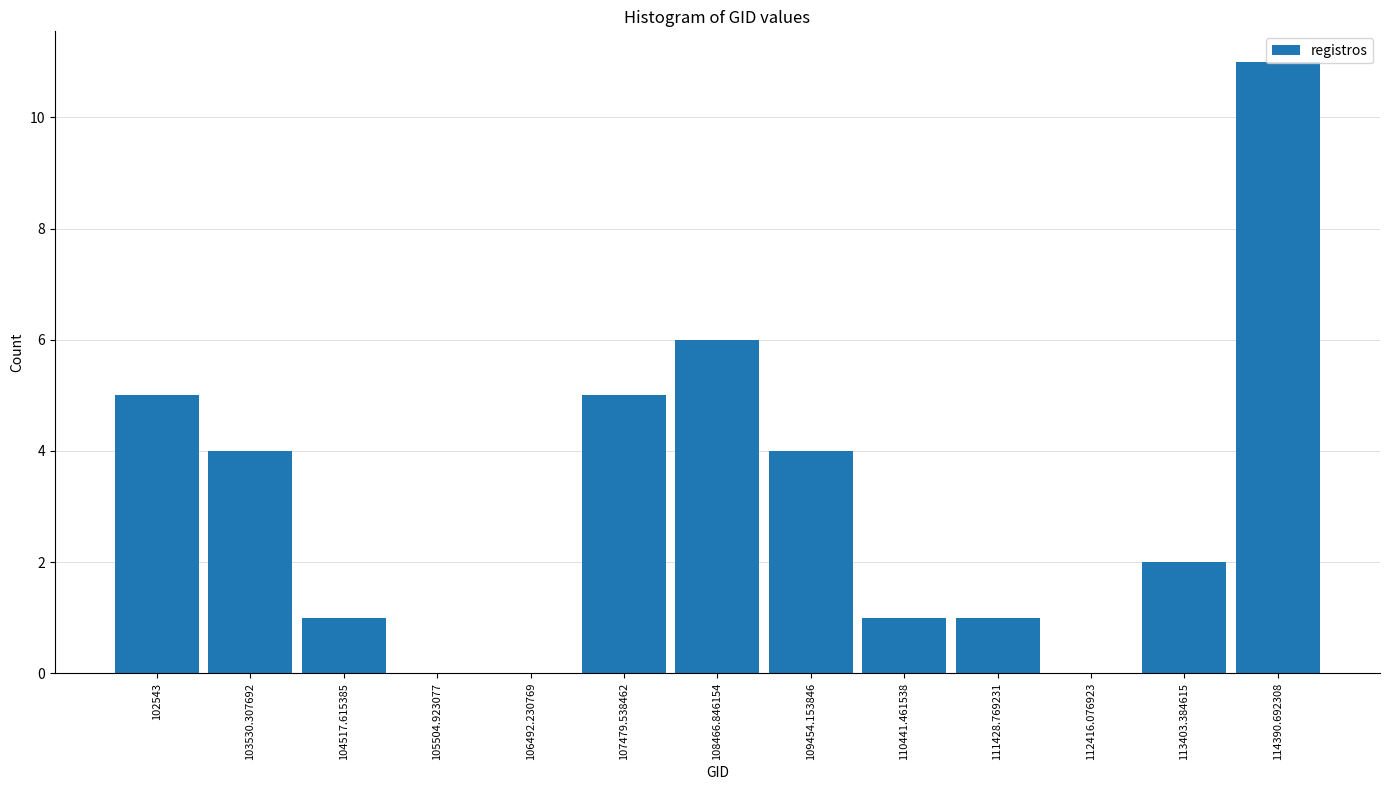

At which category does the chart reach its peak across all series?

114390.692308